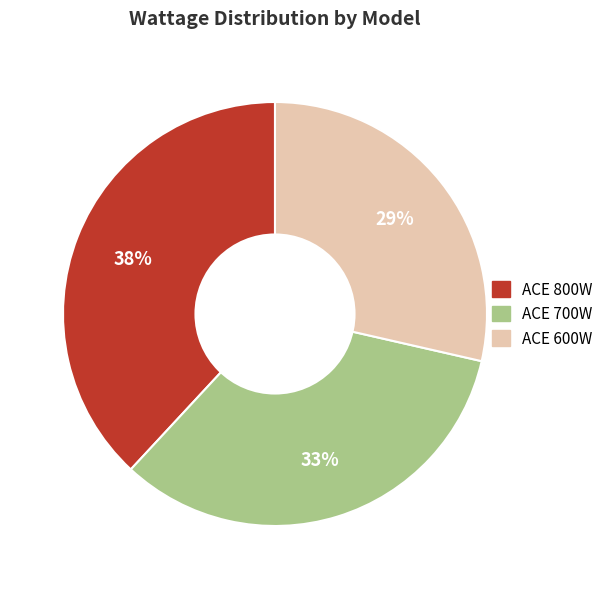

To the nearest percent, what is the combined percentage of ACE 700W and ACE 800W?

71%